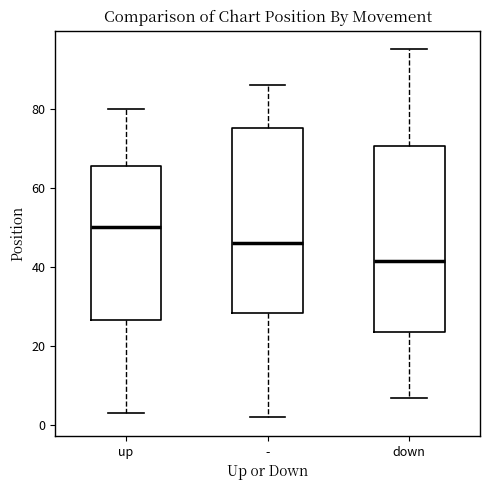

Reading left to right, read every box against the y-axis: the position of its median line, the range the box covers, and the ends of its whiskers. The values are not printed on the chart, so give them approximately, as read against the axis.

up: median 50, box 26 to 66, whiskers 4 to 80
-: median 46, box 28 to 76, whiskers 2 to 86
down: median 42, box 24 to 70, whiskers 8 to 96